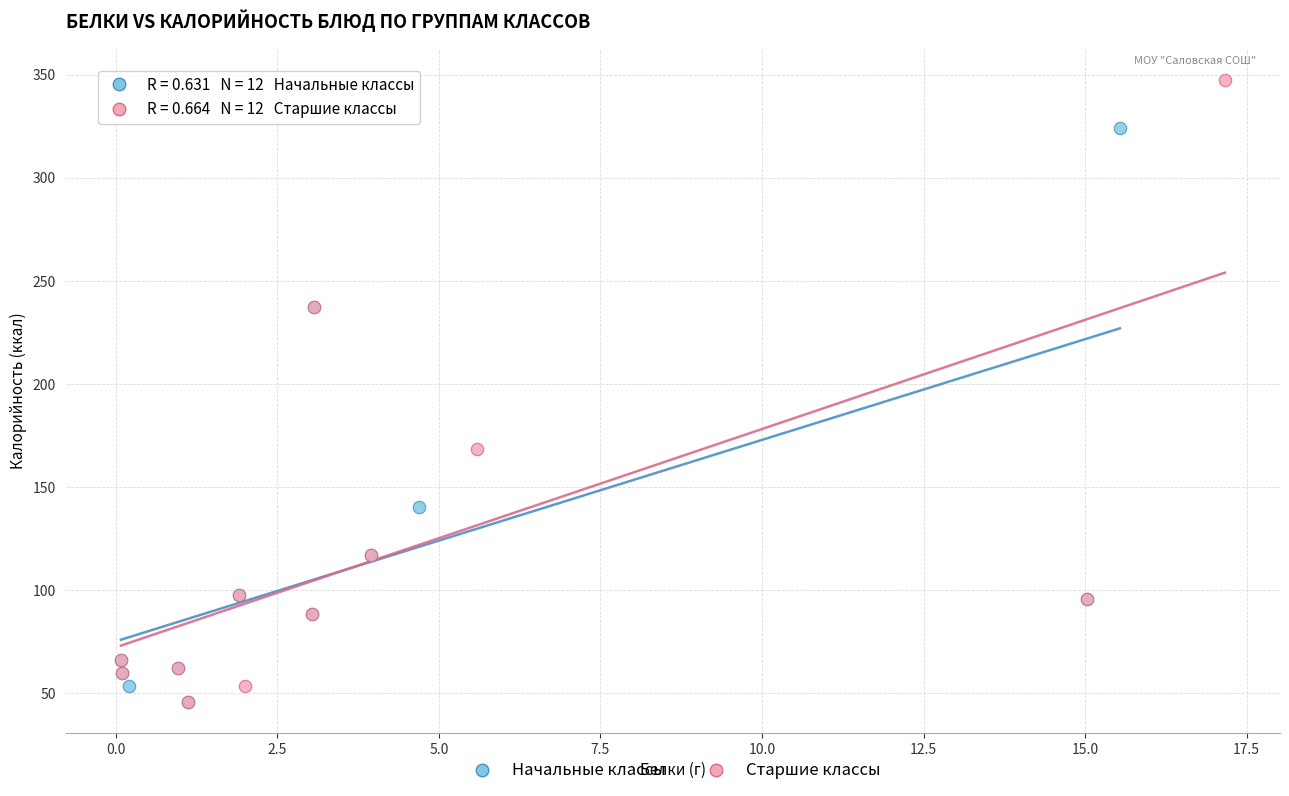

What are all the series names shown in the legend?

Начальные классы, Старшие классы